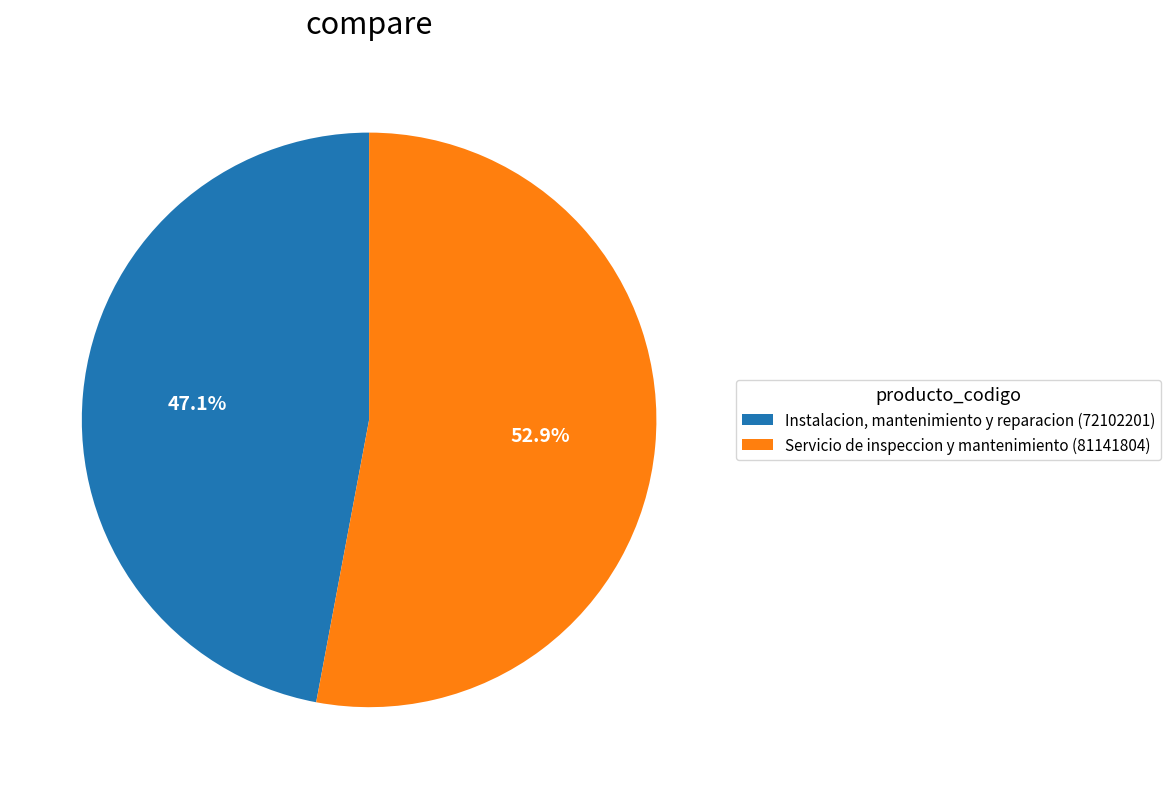

Which category has the biggest portion of the pie?

Servicio de inspeccion y mantenimiento (81141804)